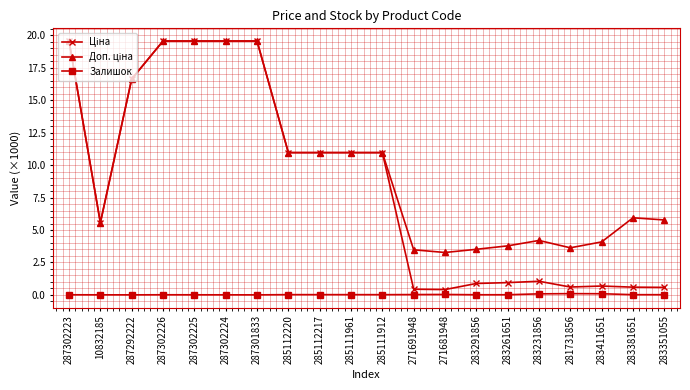

Is it true that Залишок equals 0.0 at 283291856?

True